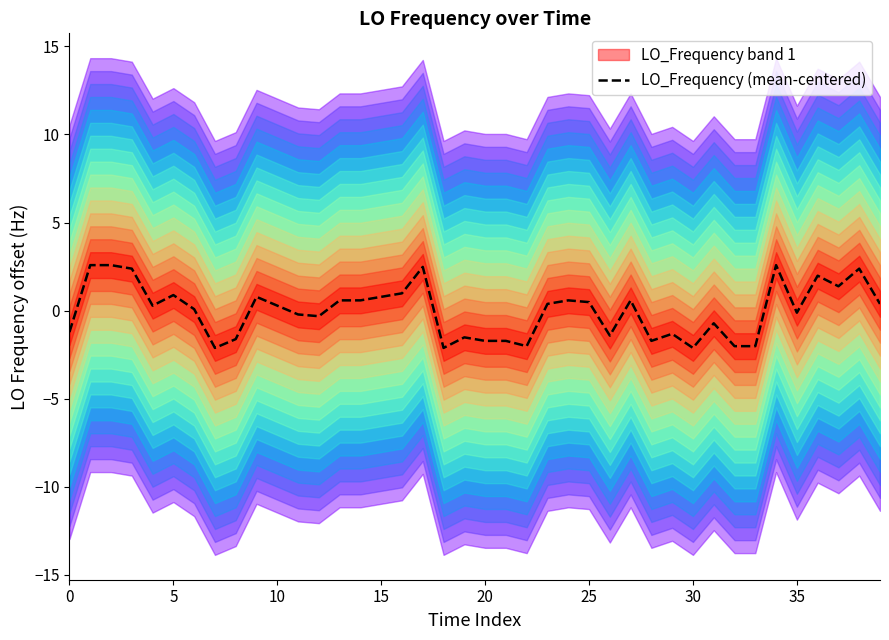

True or false: there are more than 2 points higher than both neighbors.

True